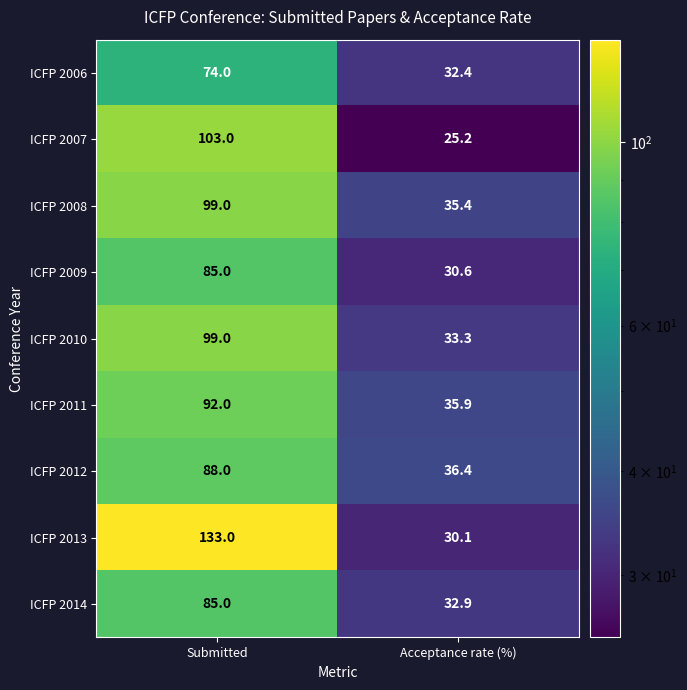

List the labels in order of ICFP 2011 value, smallest first.

Acceptance rate (%), Submitted